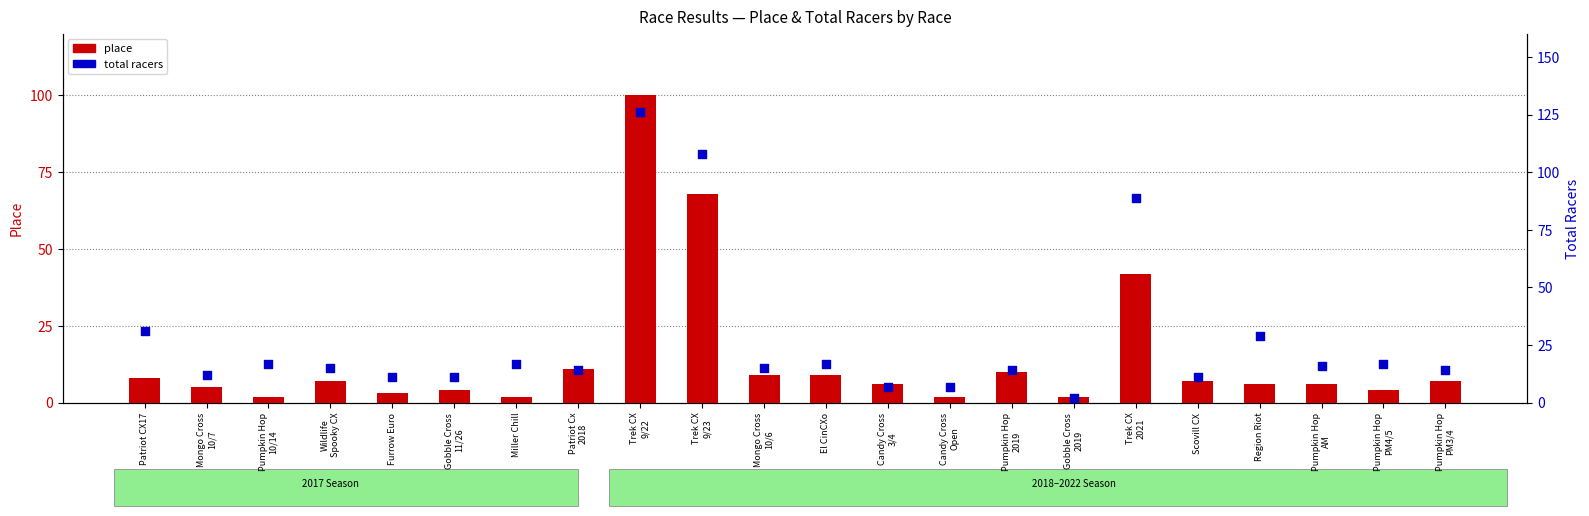

What are all the series names shown in the legend?

place, total racers